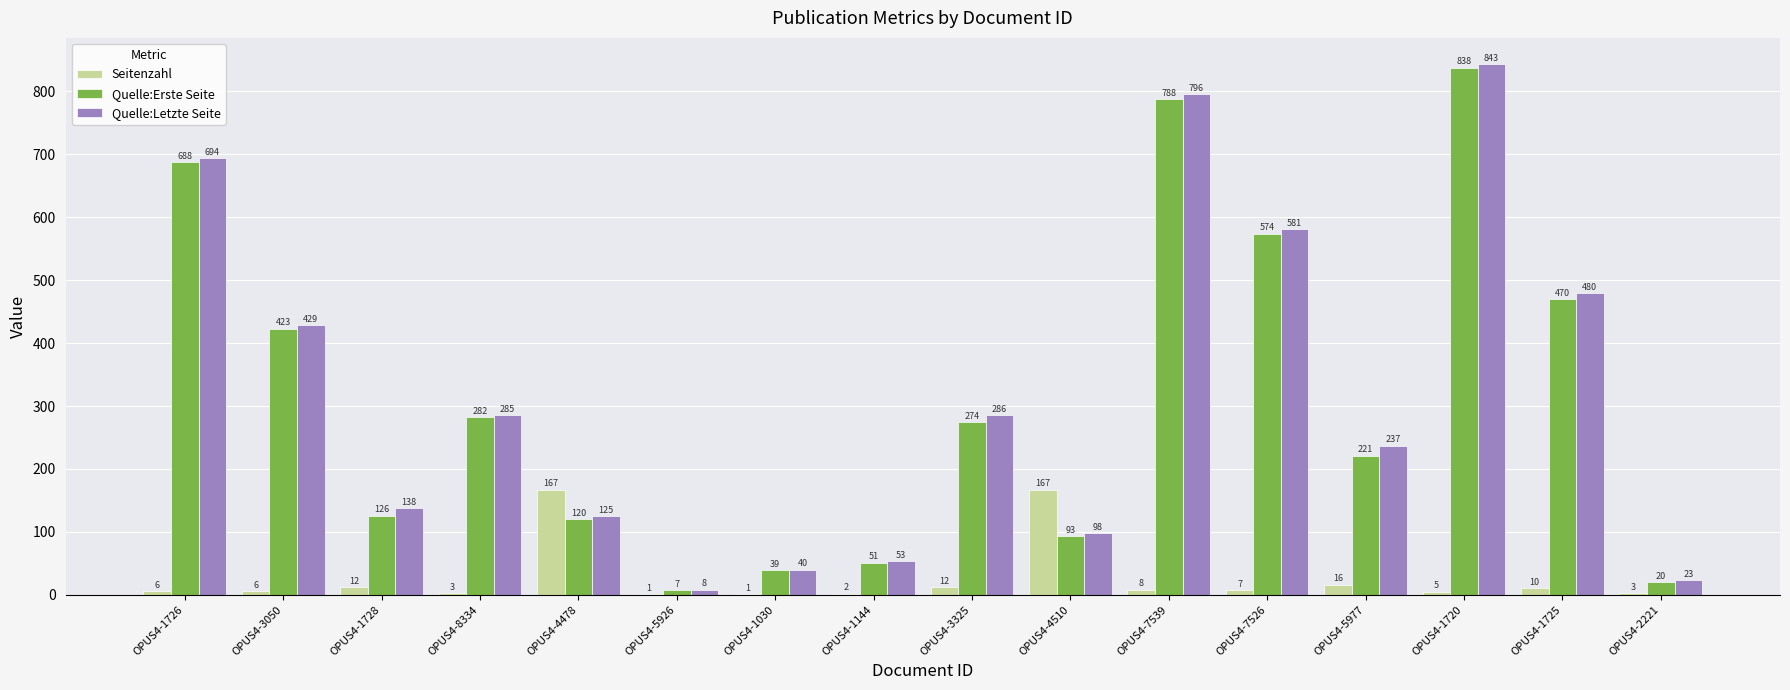

Where does the Seitenzahl series first go above 7?

OPUS4-1728